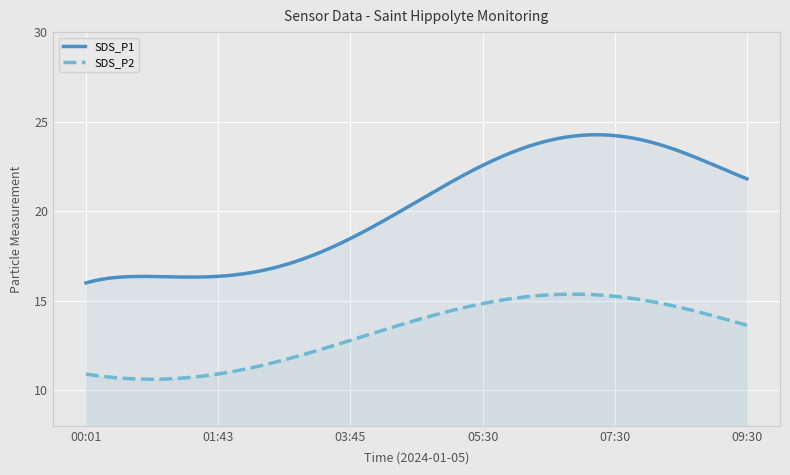

Between 08:45 and 00:31, which is larger?

08:45